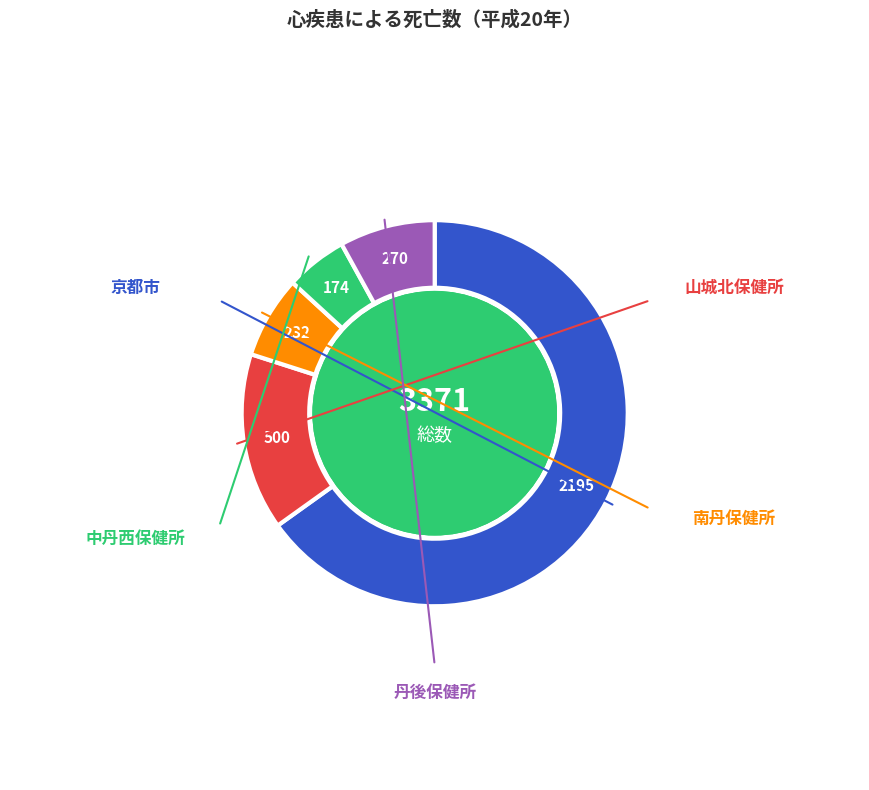

Is the sum of 丹後保健所 and 中丹西保健所 greater than half?

No